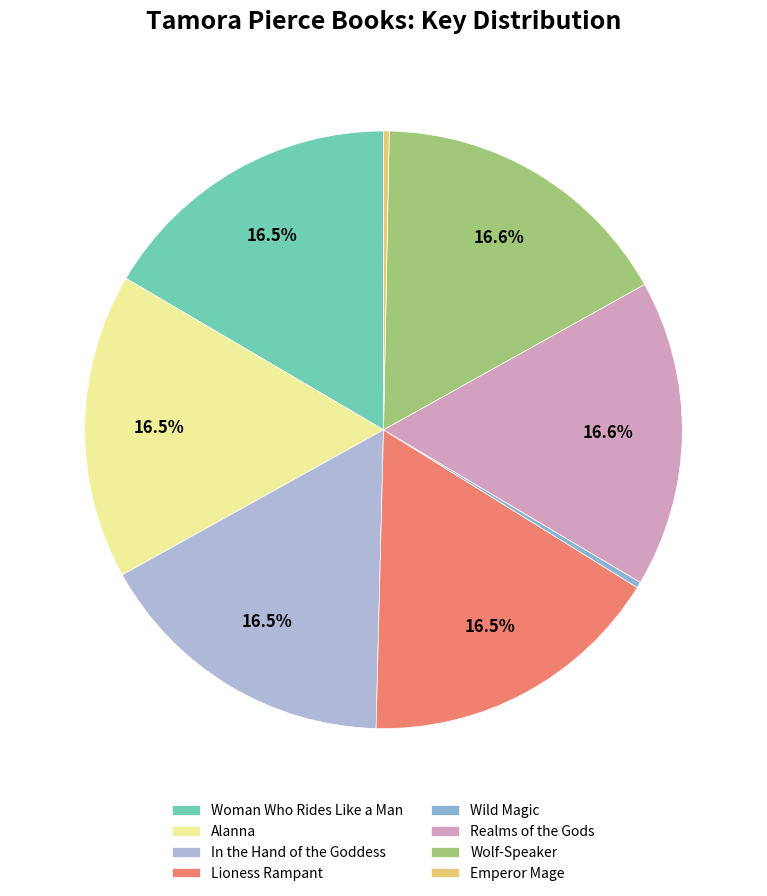

Approximately how many times larger is the value at Alanna compared to Lioness Rampant?

1.0